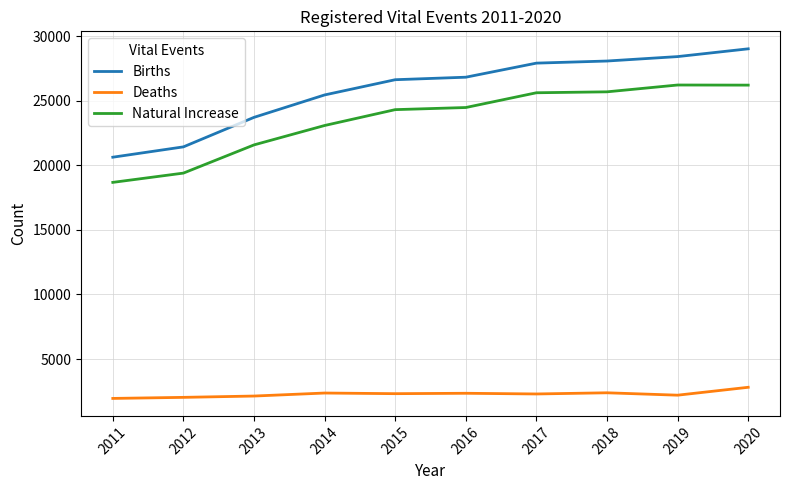

Does the chart have visible grid lines?

Yes